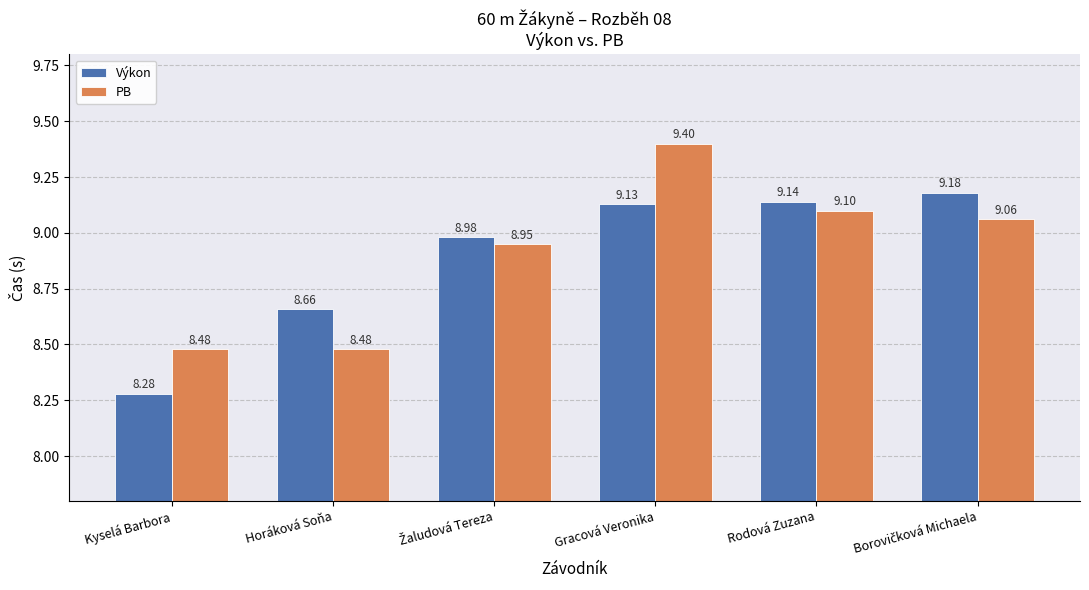

What is the total value across all series at Kyselá Barbora?

16.8